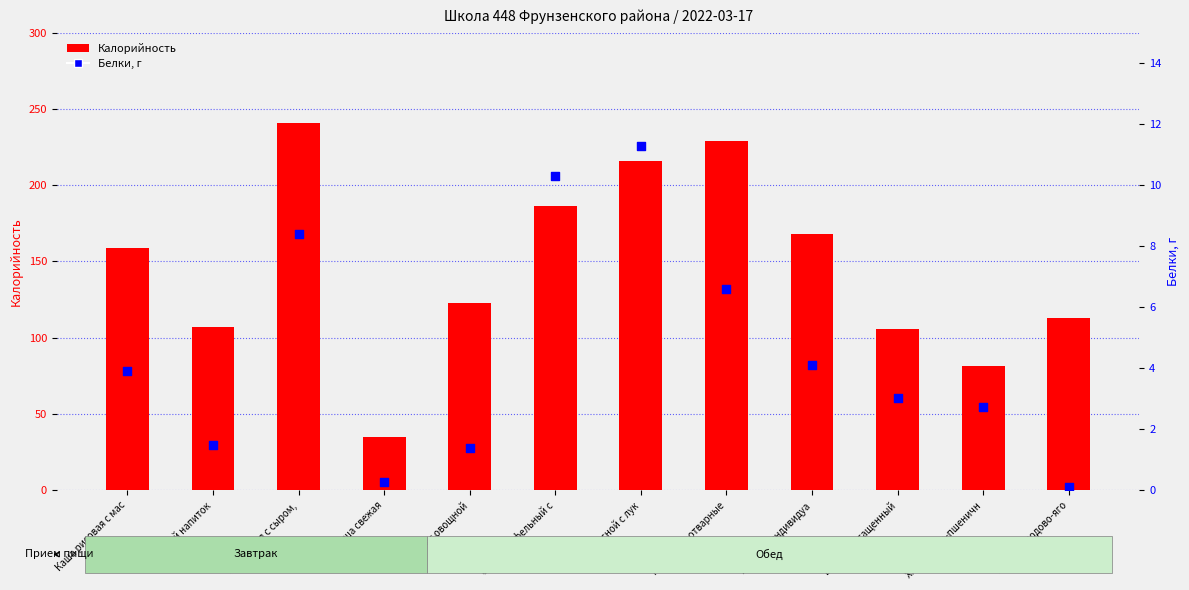

Which series reaches the minimum Y coordinate?

Белки